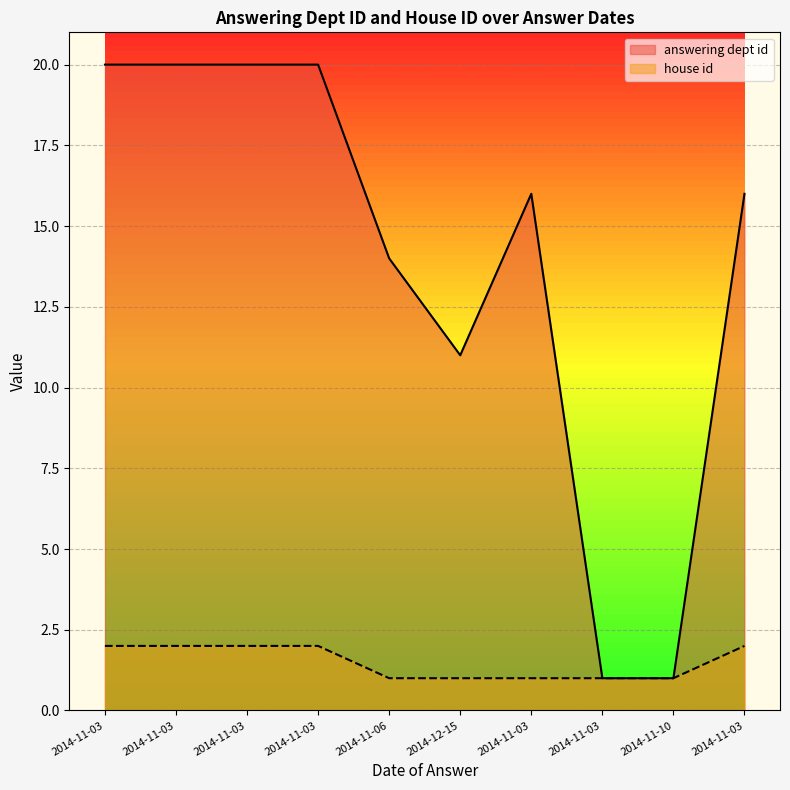

How many data points in answering dept id are less than 16?

4